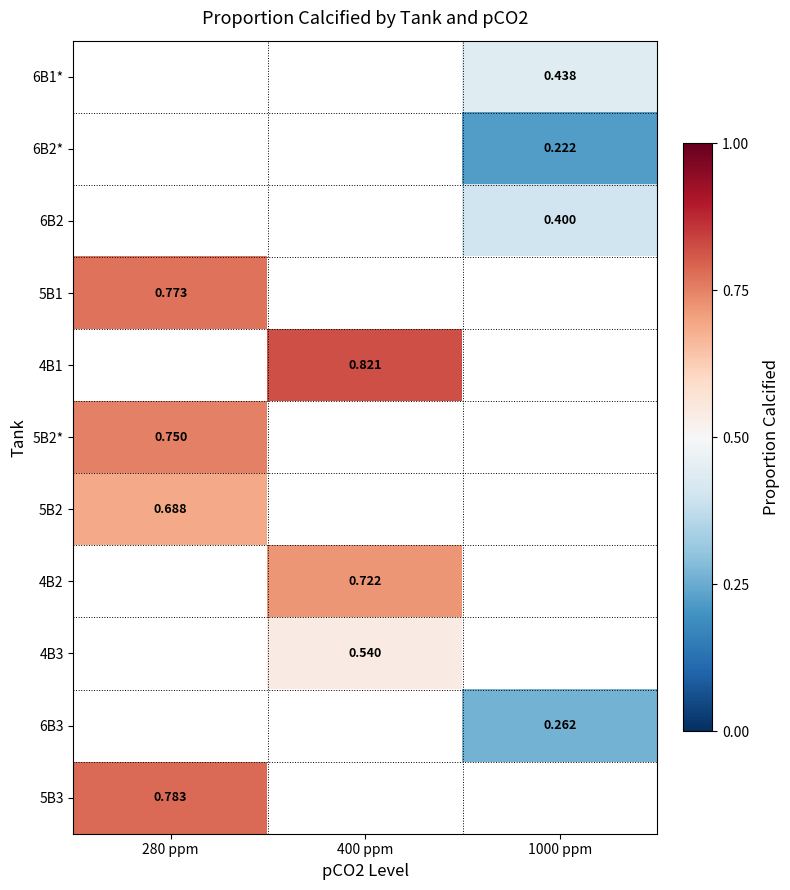

Is the value of 5B2 at 280 ppm greater than the value of 4B1 at 400 ppm?

No